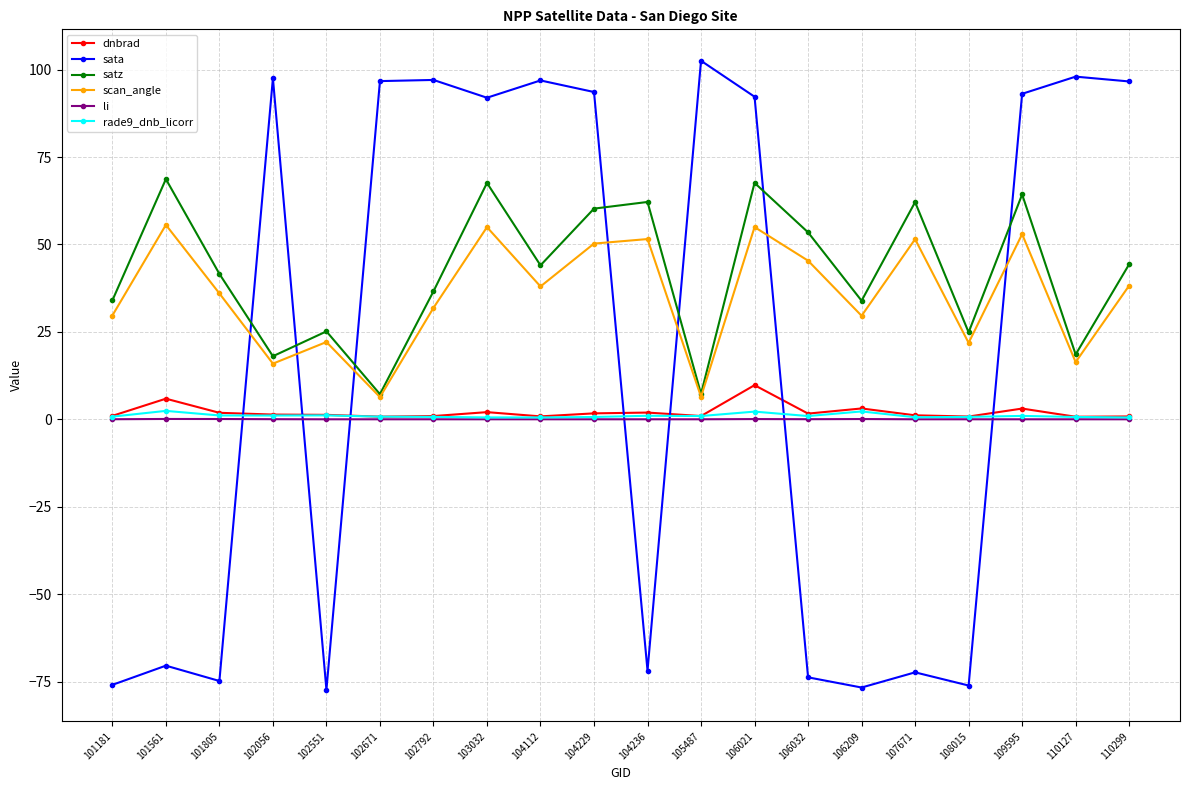

True or false: satz and rade9_dnb_licorr cross at least once.

False